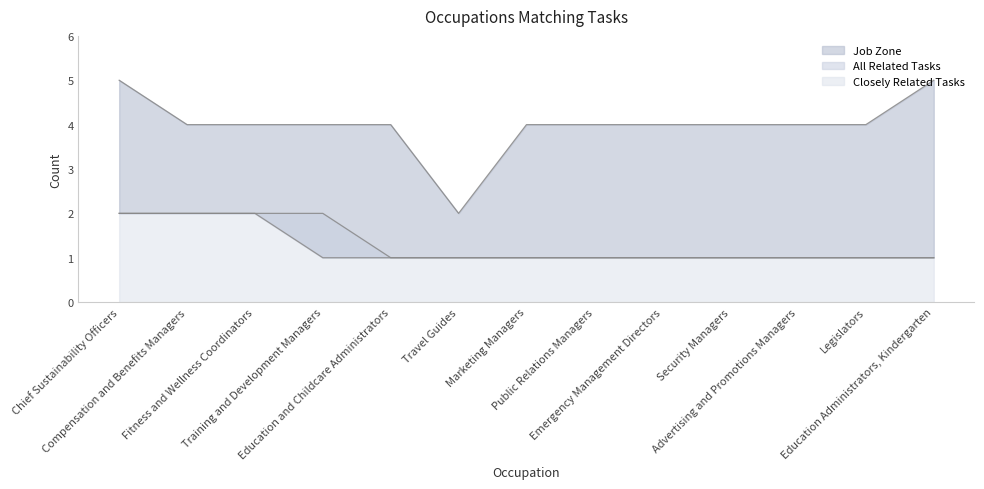

What is the total value across all series at Education and Childcare Administrators?

6